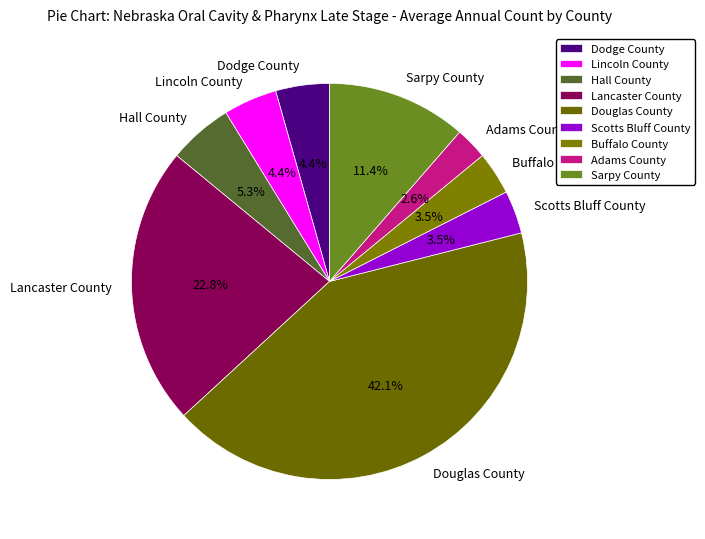

Does Lincoln County represent more than half of the total?

No